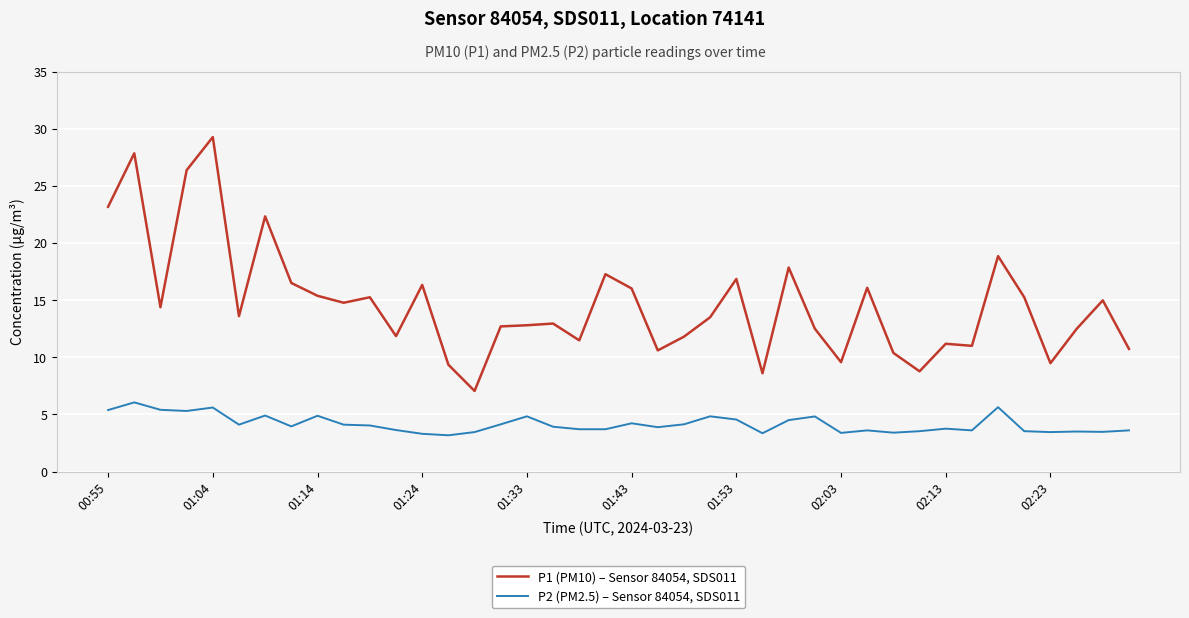

True or false: P2 (PM2.5) – Sensor 84054, SDS011 and P1 (PM10) – Sensor 84054, SDS011 intersect in this chart.

False